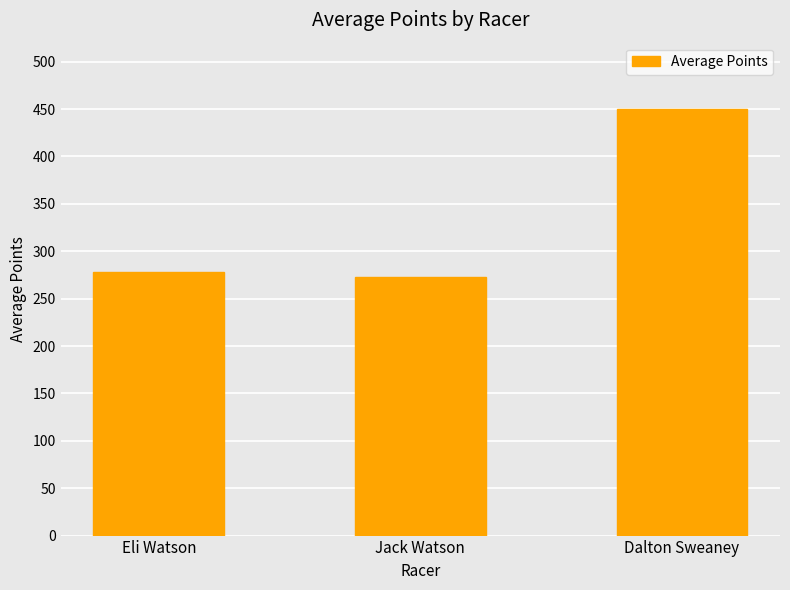

What value does the data have at Dalton Sweaney?

450.2